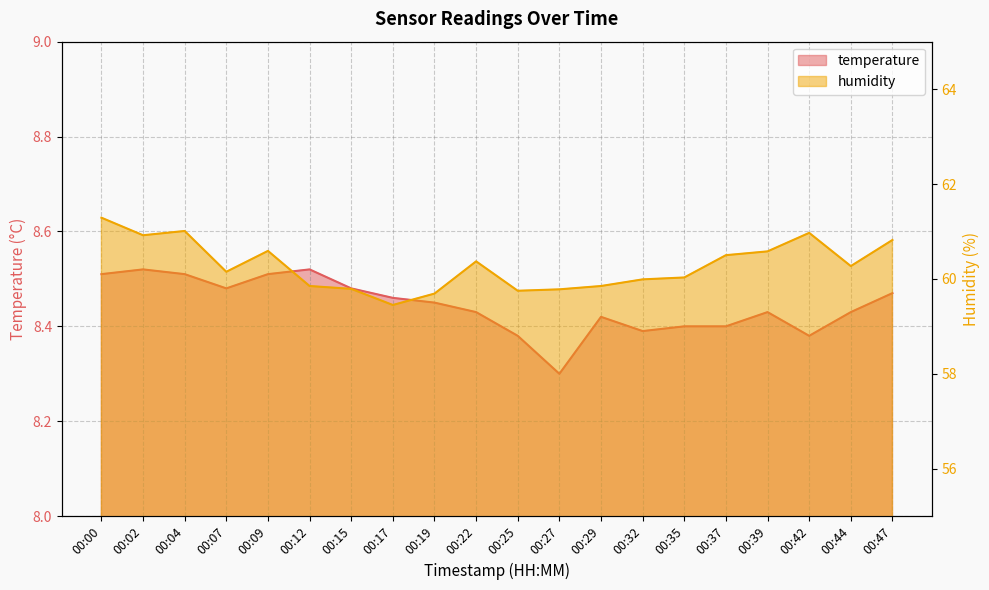

True or false: humidity and temperature intersect in this chart.

False